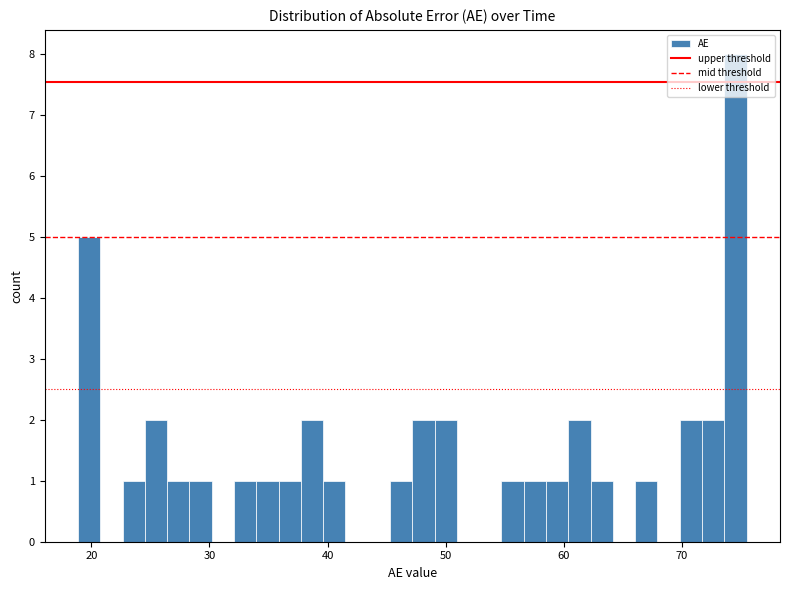

Read against the x-axis, roughly where is the centre of the tallest bar?

75